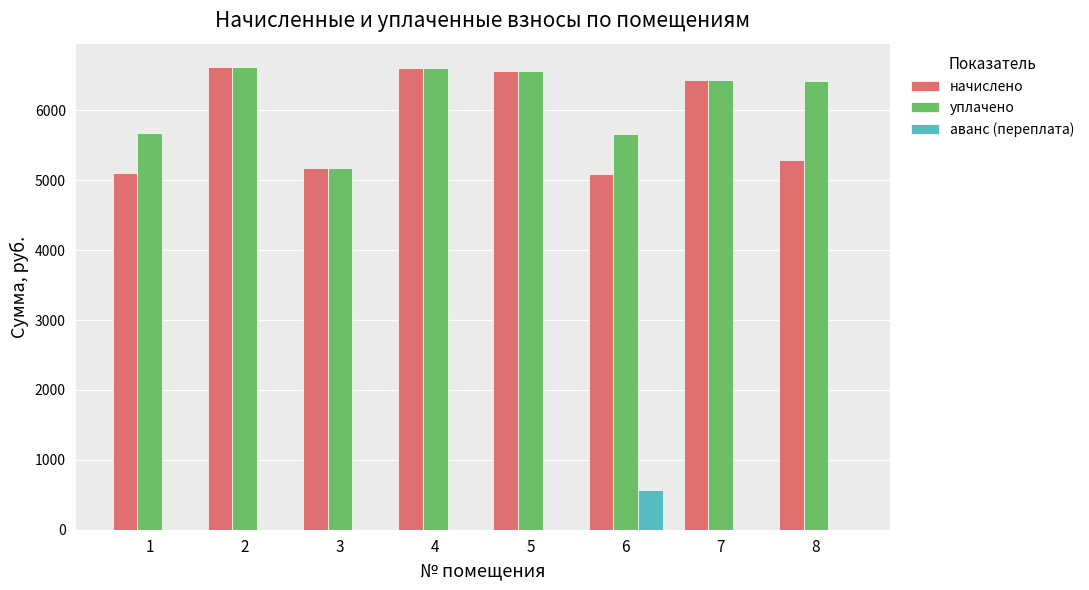

What is the total value across all series at 7?

12856.3